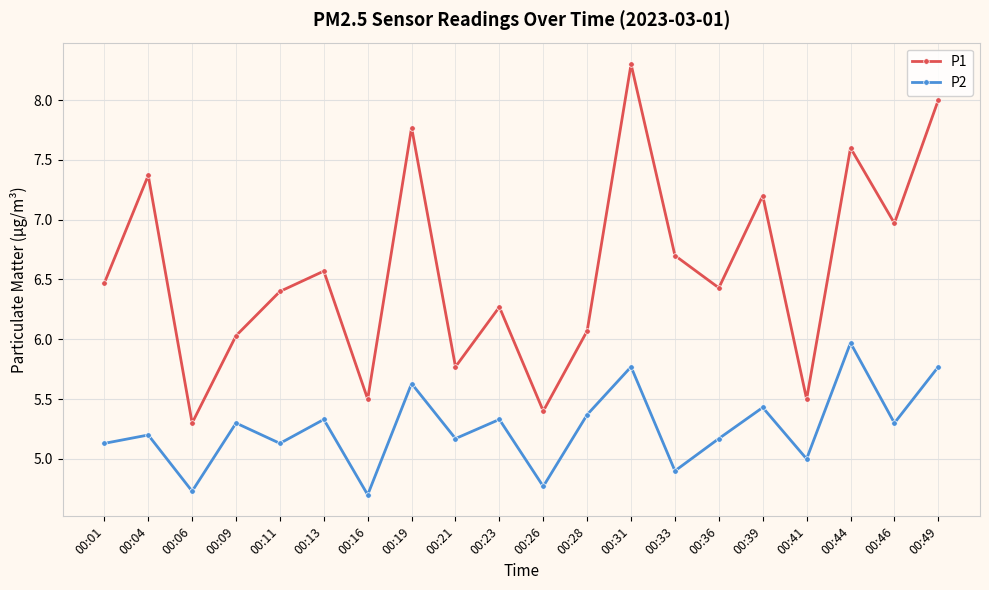

What is the sum of all P1 values?

131.6